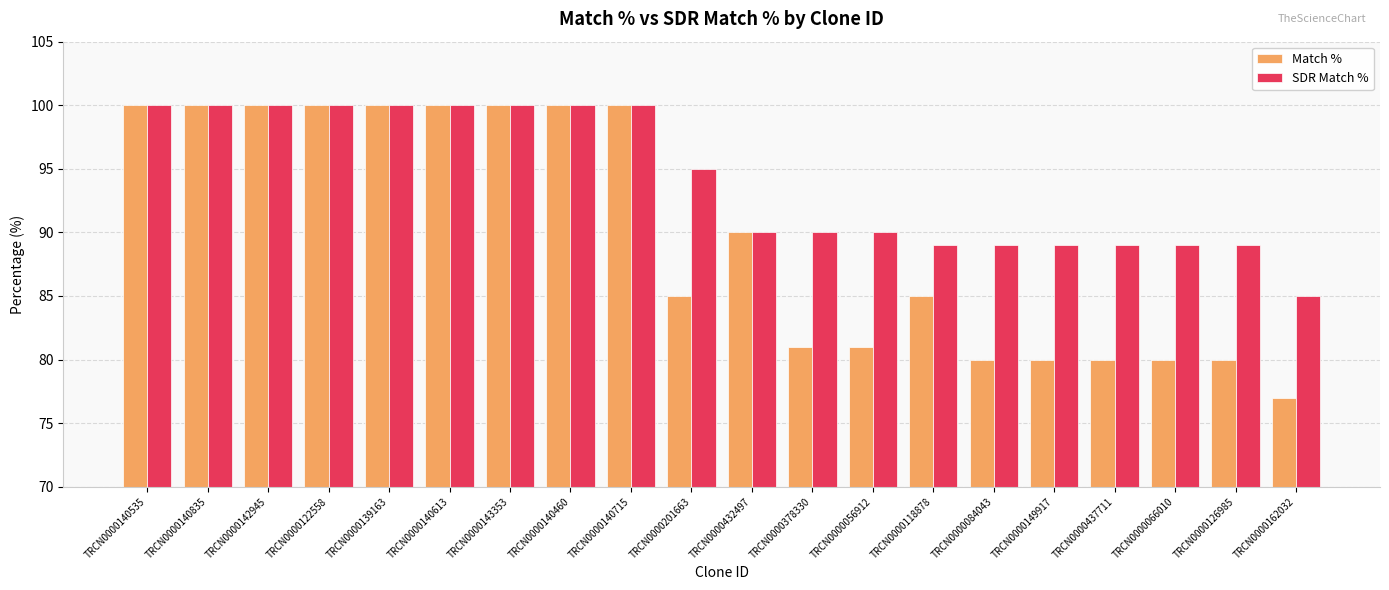

Reading right to left, list all the values displayed in this chart.

Match %: TRCN0000162032=77	TRCN0000126985=80	TRCN0000066010=80	TRCN0000437711=80	TRCN0000149917=80	TRCN0000084043=80	TRCN0000118878=85	TRCN0000056912=81	TRCN0000378330=81	TRCN0000432497=90	TRCN0000201663=85	TRCN0000140715=100	TRCN0000140460=100	TRCN0000143353=100	TRCN0000140613=100	TRCN0000139163=100	TRCN0000122558=100	TRCN0000142945=100	TRCN0000140835=100	TRCN0000140535=100
SDR Match %: TRCN0000162032=85	TRCN0000126985=89	TRCN0000066010=89	TRCN0000437711=89	TRCN0000149917=89	TRCN0000084043=89	TRCN0000118878=89	TRCN0000056912=90	TRCN0000378330=90	TRCN0000432497=90	TRCN0000201663=95	TRCN0000140715=100	TRCN0000140460=100	TRCN0000143353=100	TRCN0000140613=100	TRCN0000139163=100	TRCN0000122558=100	TRCN0000142945=100	TRCN0000140835=100	TRCN0000140535=100